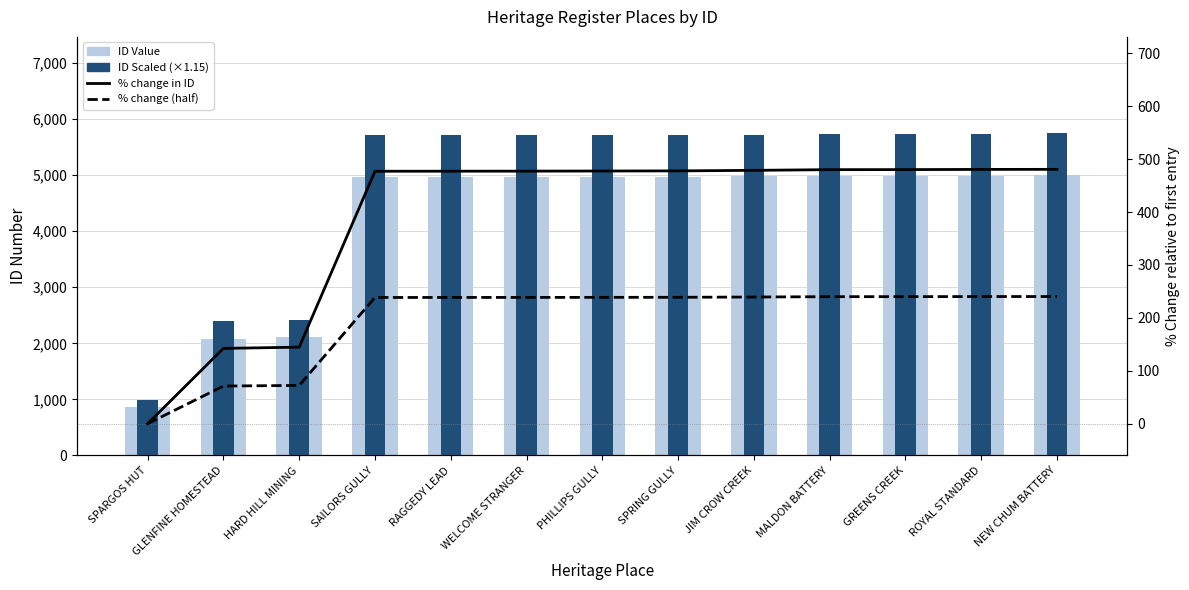

The % change in ID series shows 477.1 at SAILORS GULLY. True or false?

True